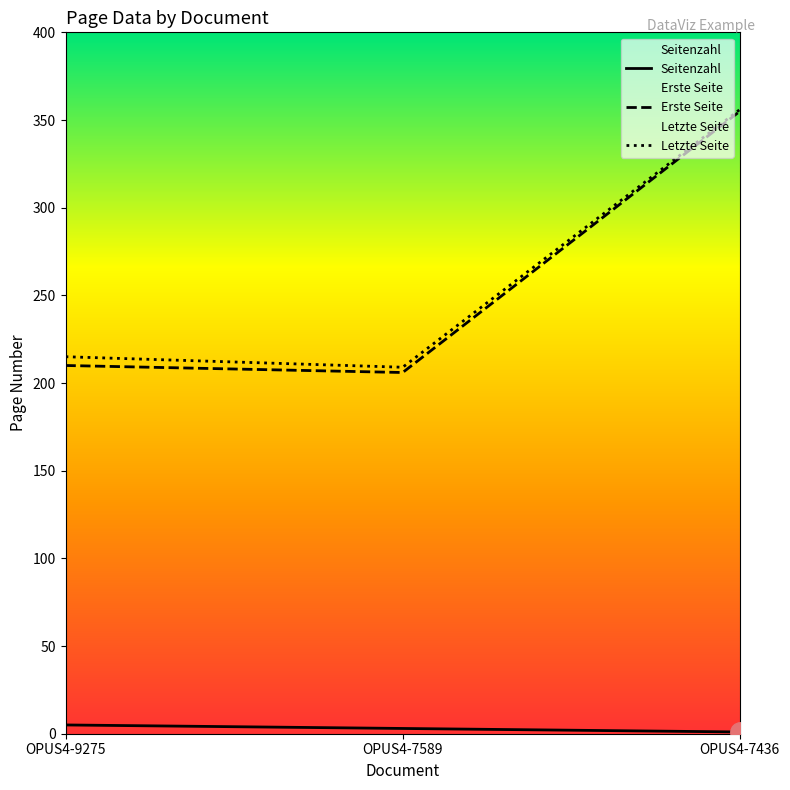

What are all the series names shown in the legend?

Seitenzahl, Erste Seite, Letzte Seite